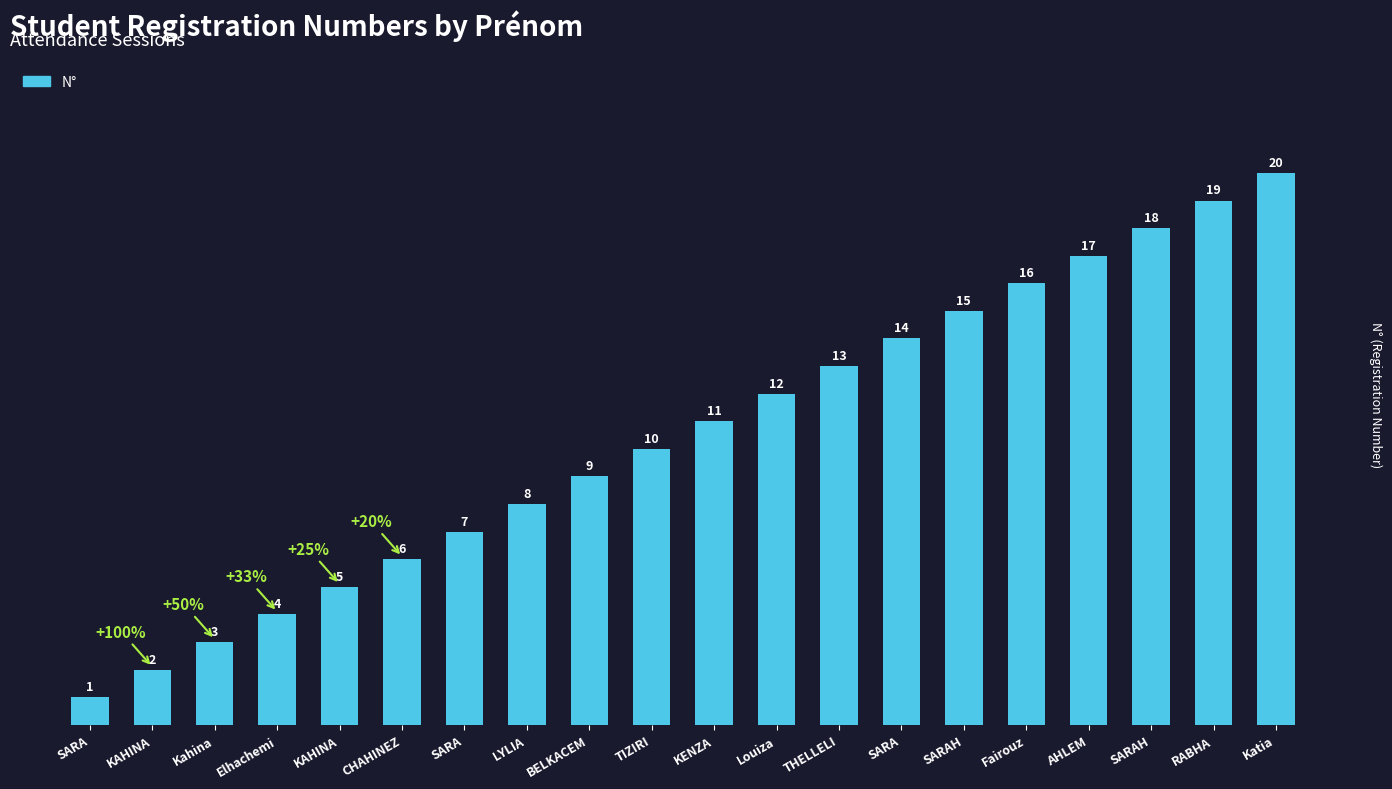

At which label does the data first exceed 11?

Louiza